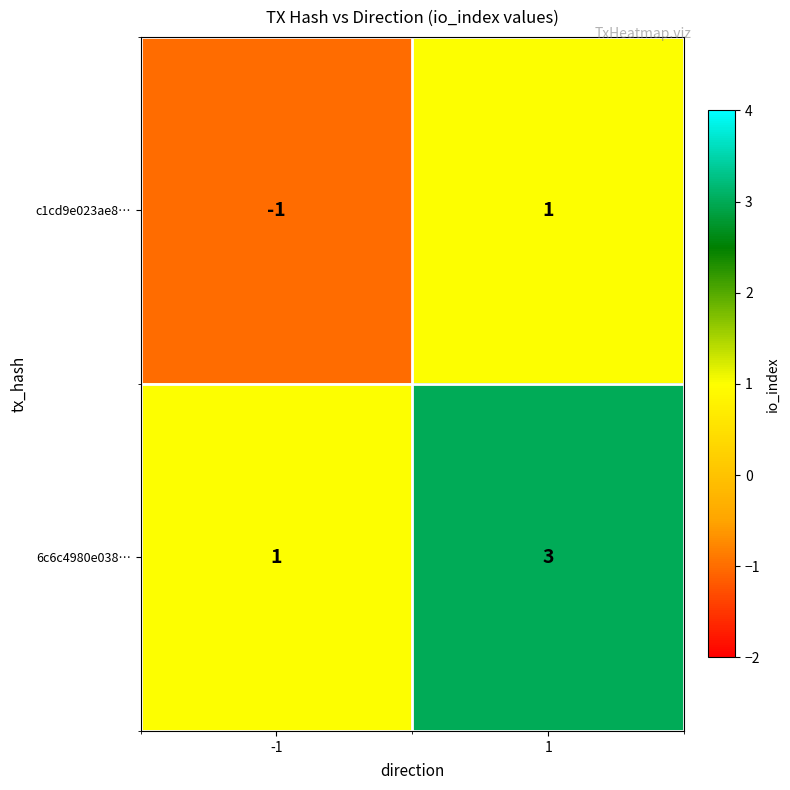

List the series in order of their peak value, lowest first.

c1cd9e023ae8…, 6c6c4980e038…